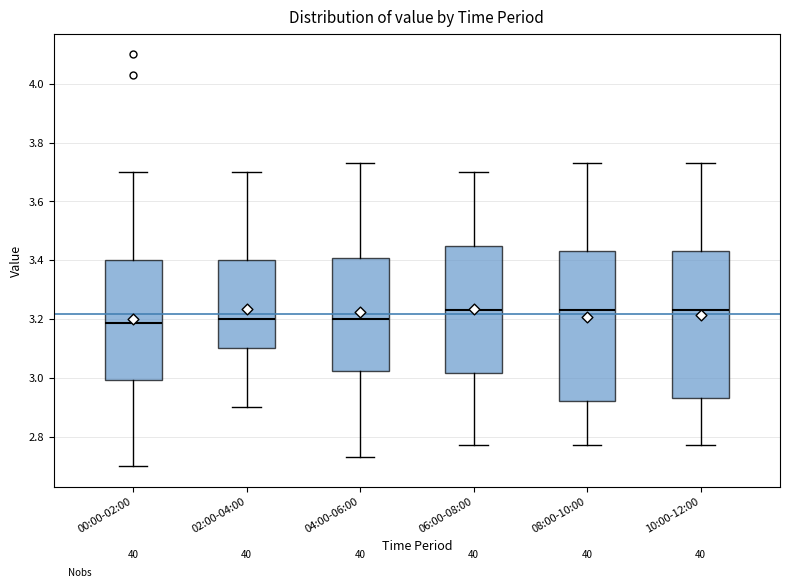

Where is the upper edge of the box for 10:00-12:00 on the y-axis? The values are not printed on the chart, so give them approximately, as read against the axis.

3.44